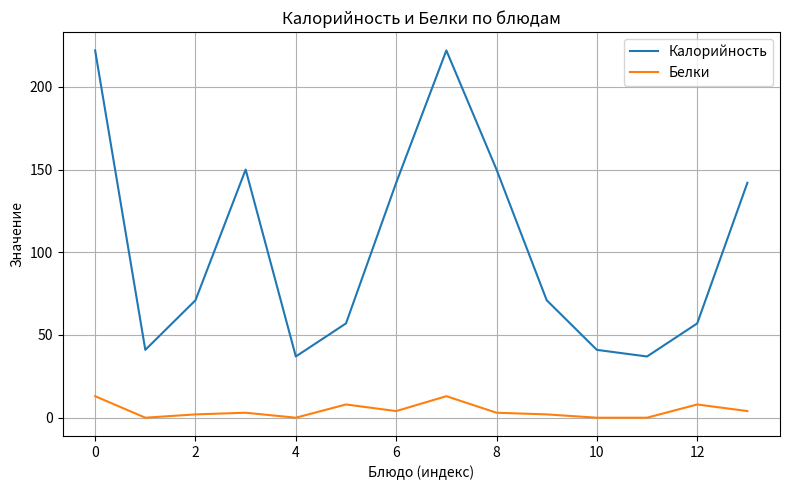

What are all the series names shown in the legend?

Калорийность, Белки